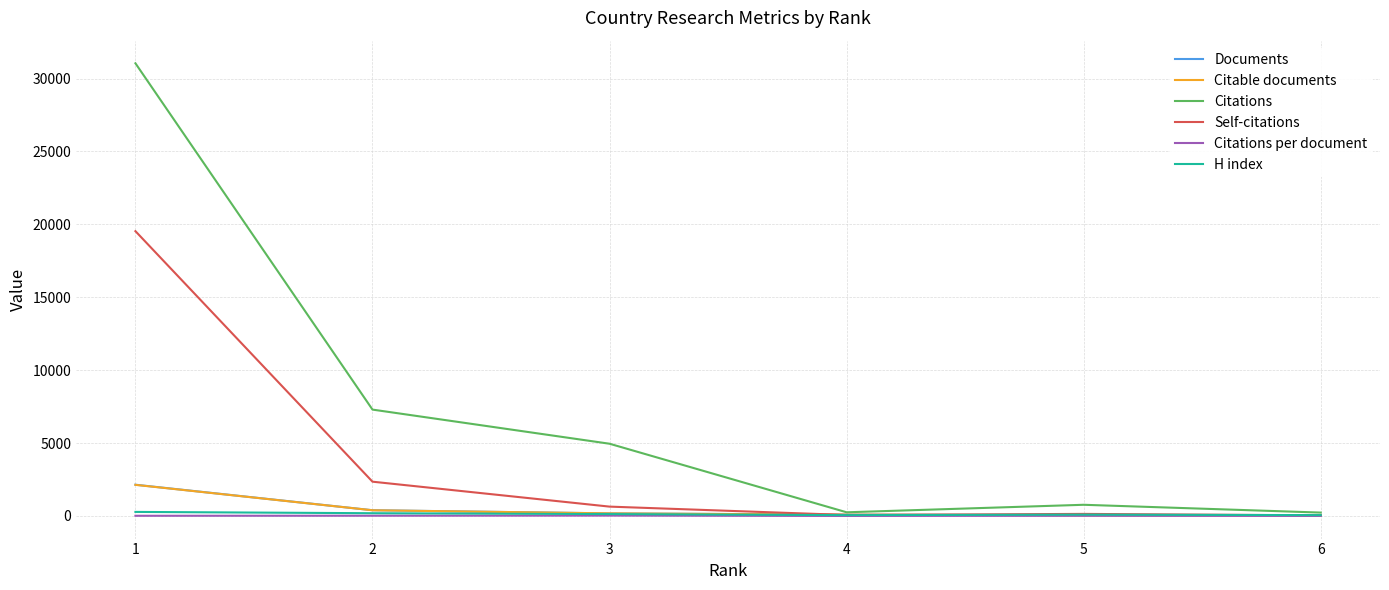

Which series has the widest spread of values?

Citations